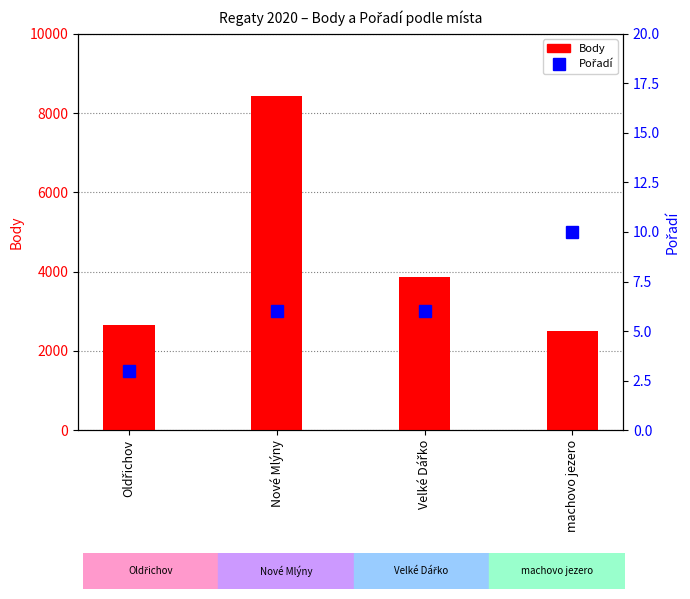

At which category is the sum across all series the highest?

Nové Mlýny